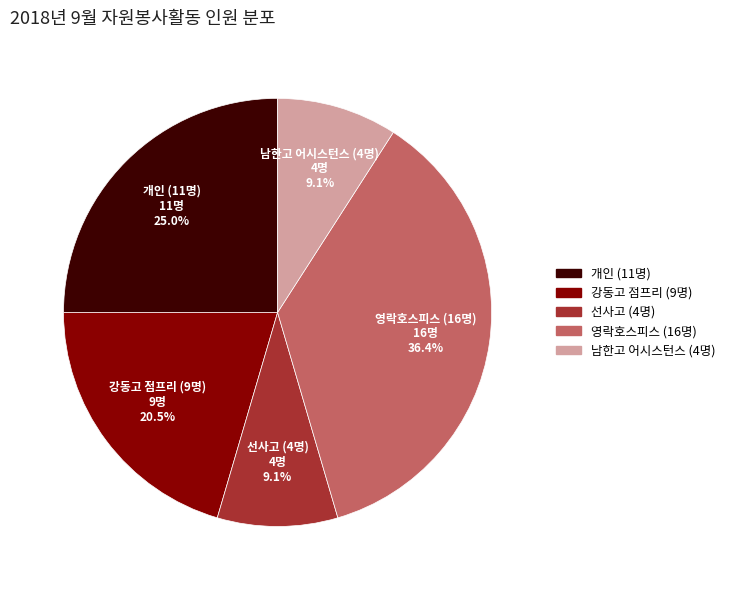

Does any single category account for the majority?

No